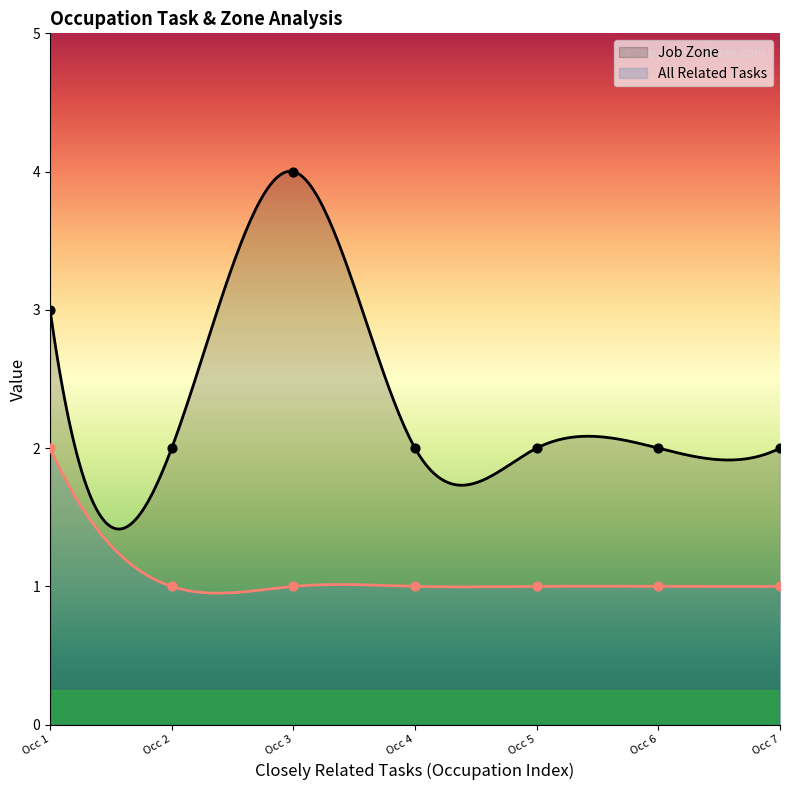

At how many categories does at least one series exceed 1?

7